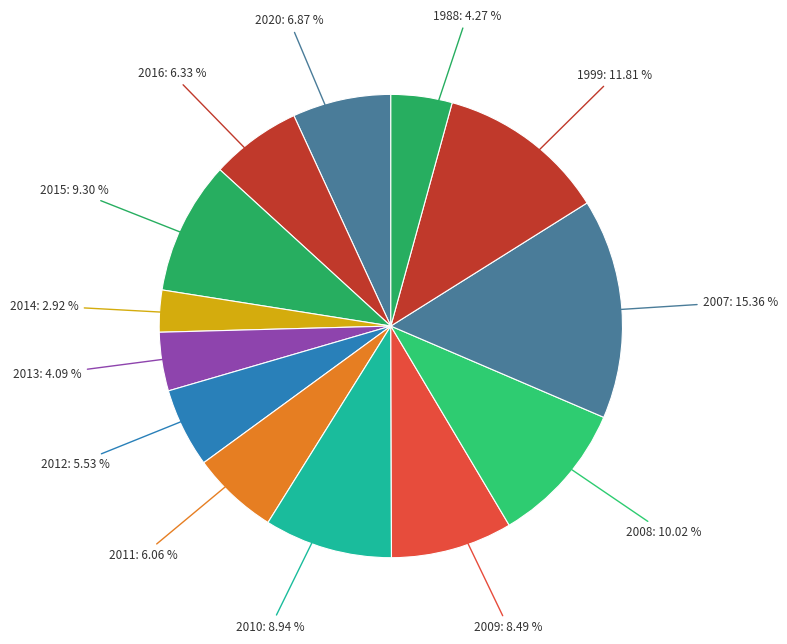

Does 2020 account for over 50% of the chart?

No